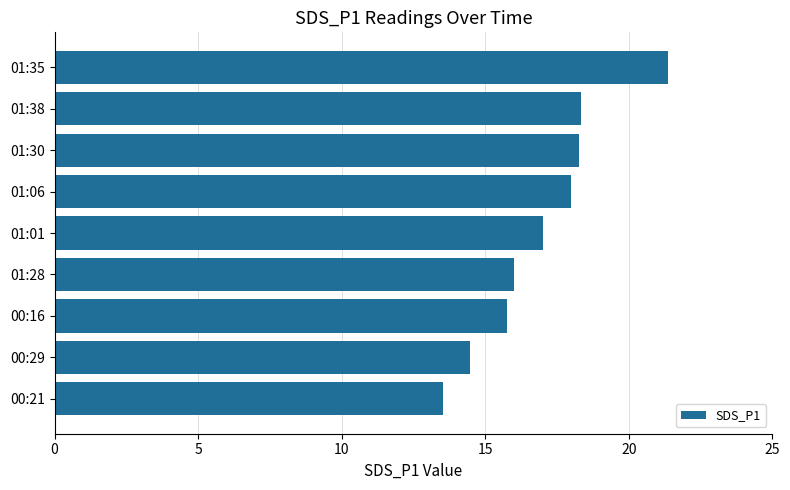

How many bars are there in total?

9